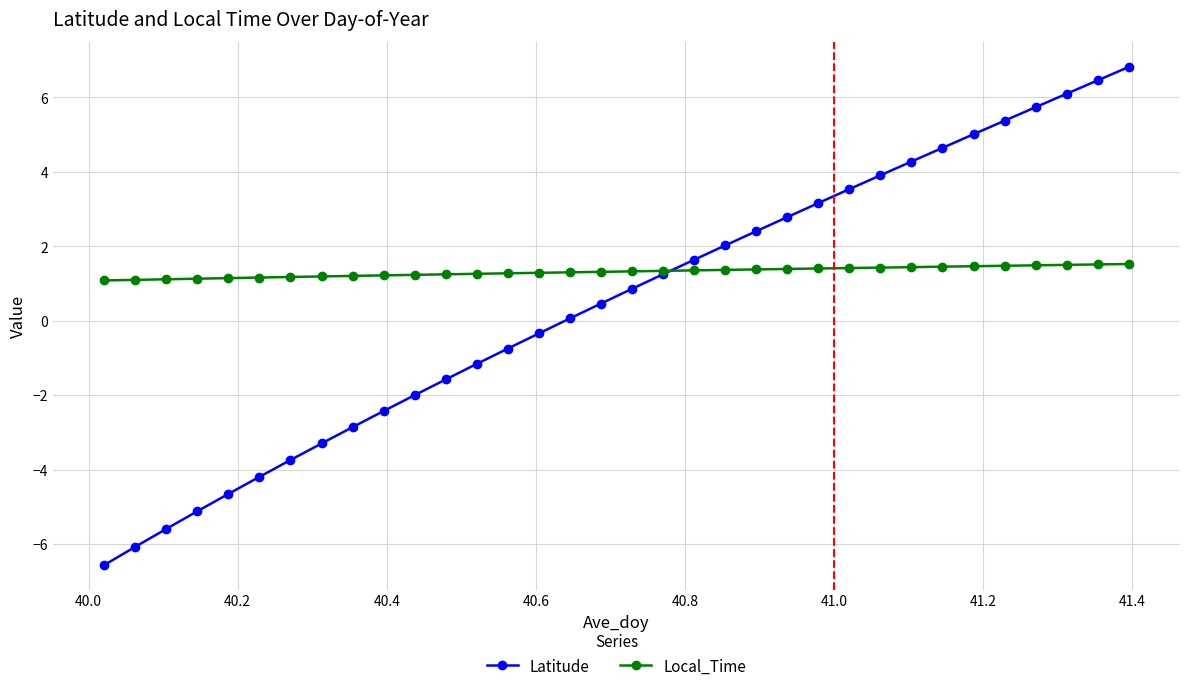

Which series has the largest total across all categories?

Local_Time